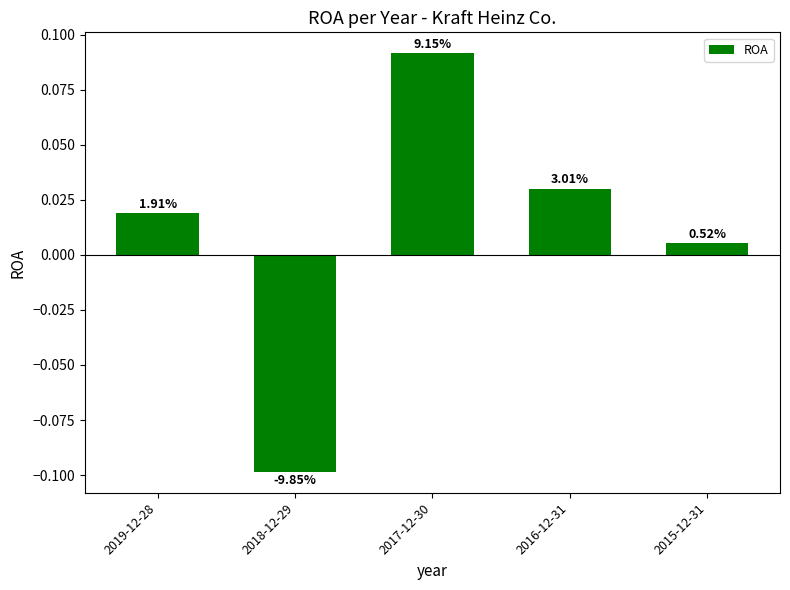

The value at 2018-12-29 is -0.1. True or false?

True